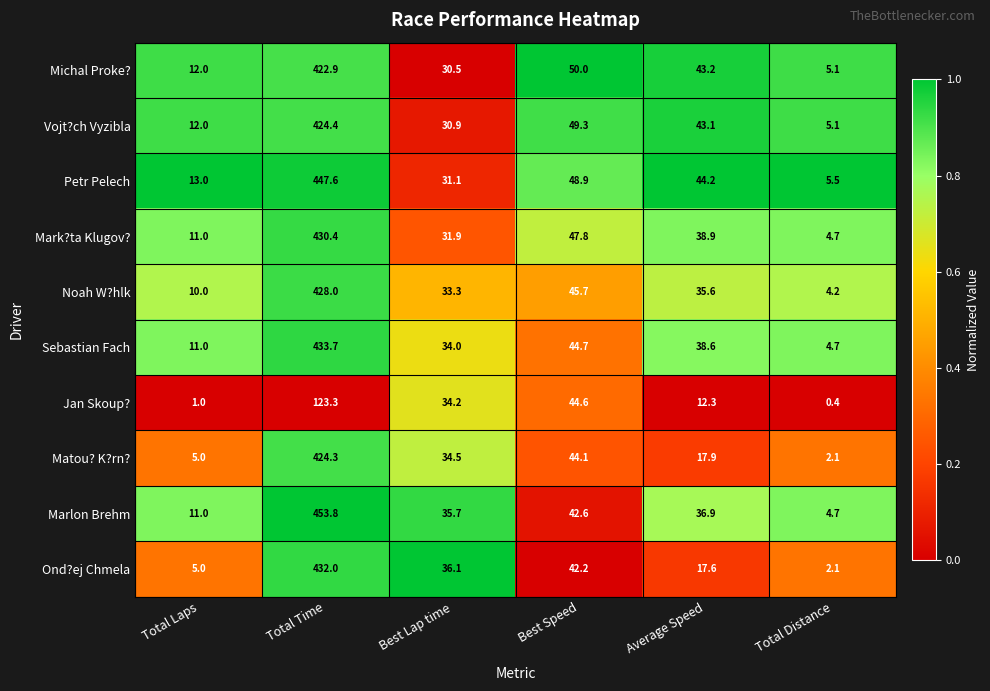

Rank the series by their maximum value, from lowest to highest.

Jan Skoup?, Michal Proke?, Matou? K?rn?, Vojt?ch Vyzibla, Noah W?hlk, Mark?ta Klugov?, Ond?ej Chmela, Sebastian Fach, Petr Pelech, Marlon Brehm